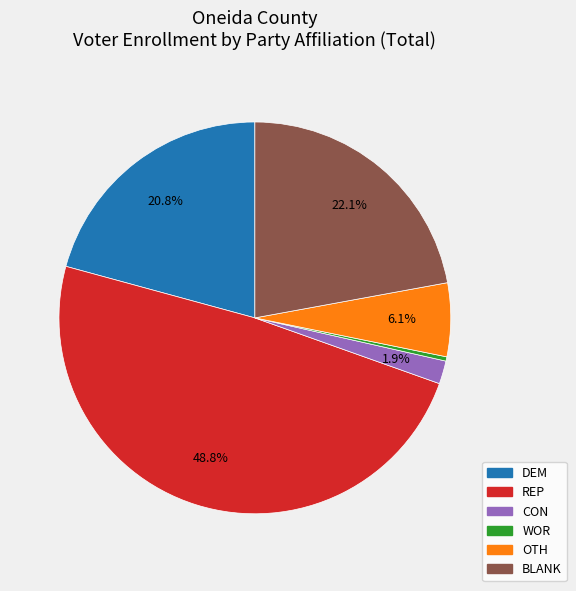

Rank the categories by value from highest to lowest.

REP, BLANK, DEM, OTH, CON, WOR